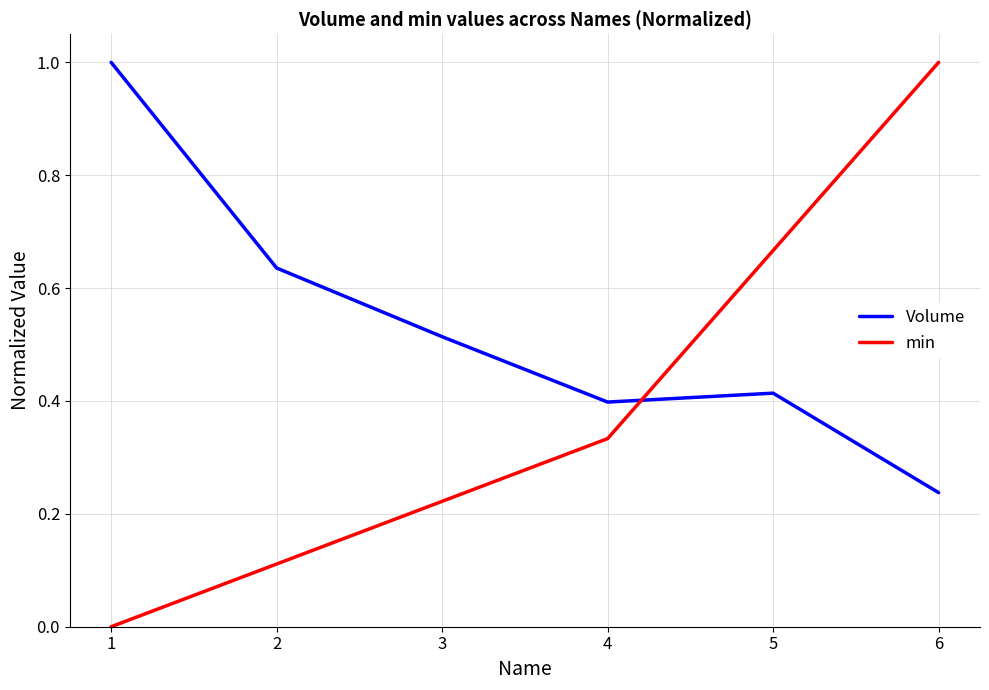

How many times do Volume and min cross each other?

1